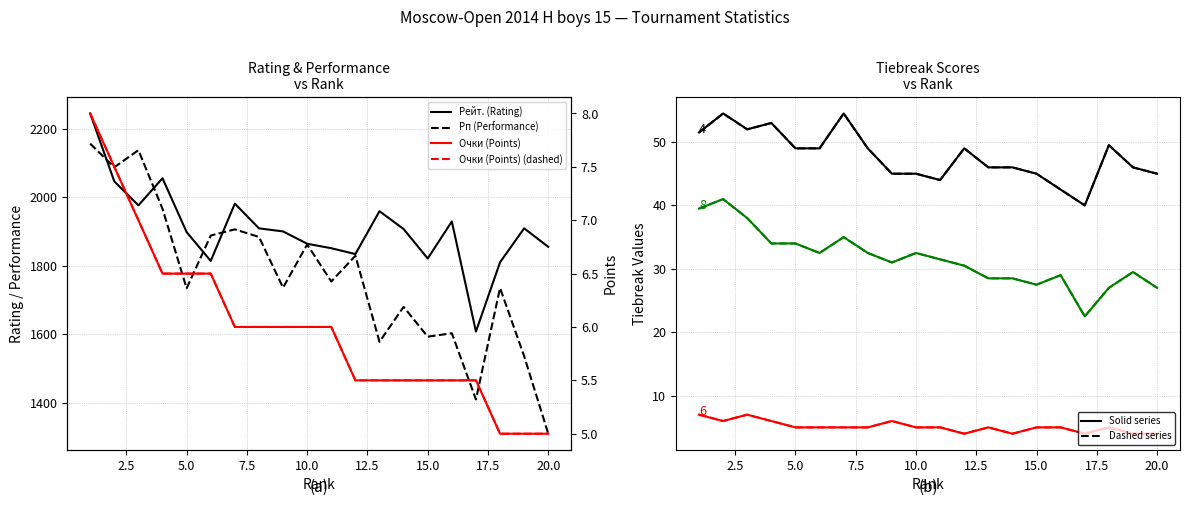

Is it true that Рп (Performance) equals 2087.0 at 2?

True